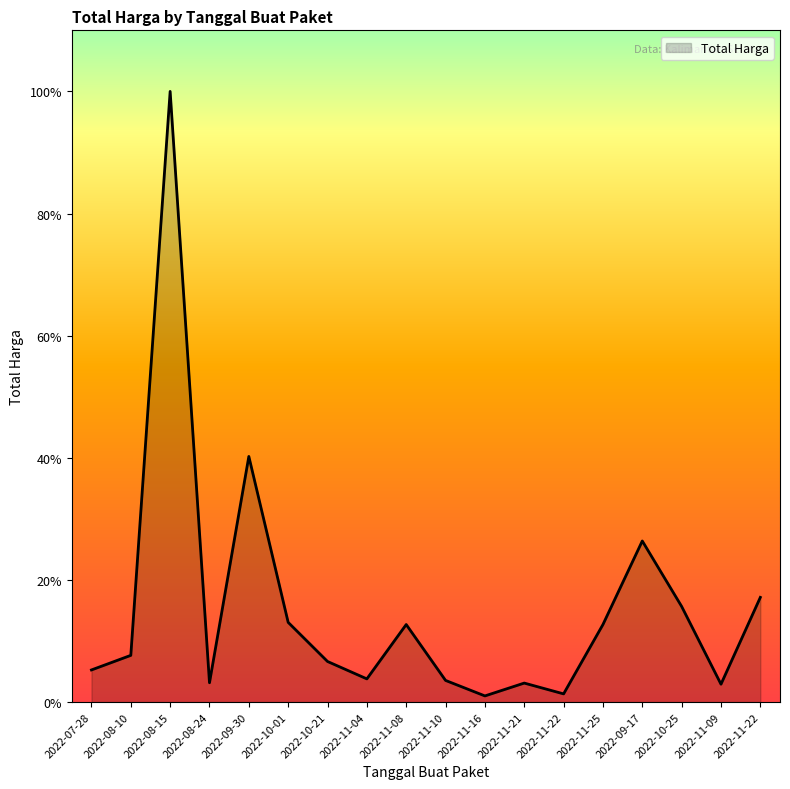

List the labels in order of value, smallest first.

2022-11-16, 2022-11-22, 2022-11-09, 2022-11-21, 2022-08-24, 2022-11-10, 2022-11-04, 2022-07-28, 2022-10-21, 2022-08-10, 2022-11-08, 2022-11-25, 2022-10-01, 2022-10-25, 2022-11-22, 2022-09-17, 2022-09-30, 2022-08-15